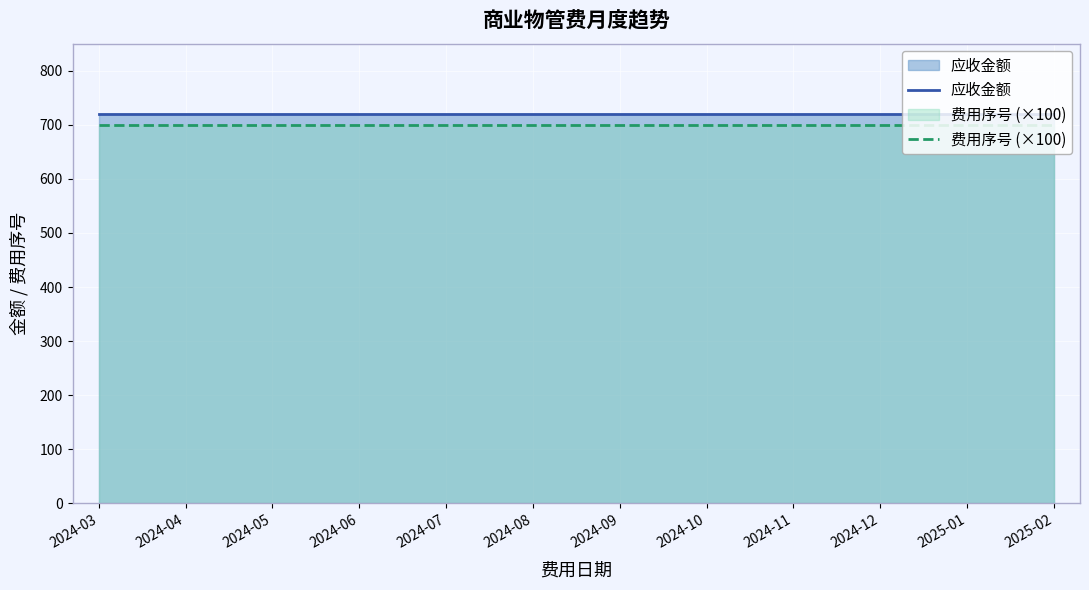

What is the value of the 应收金额 point at the 10th from the left?

719.4